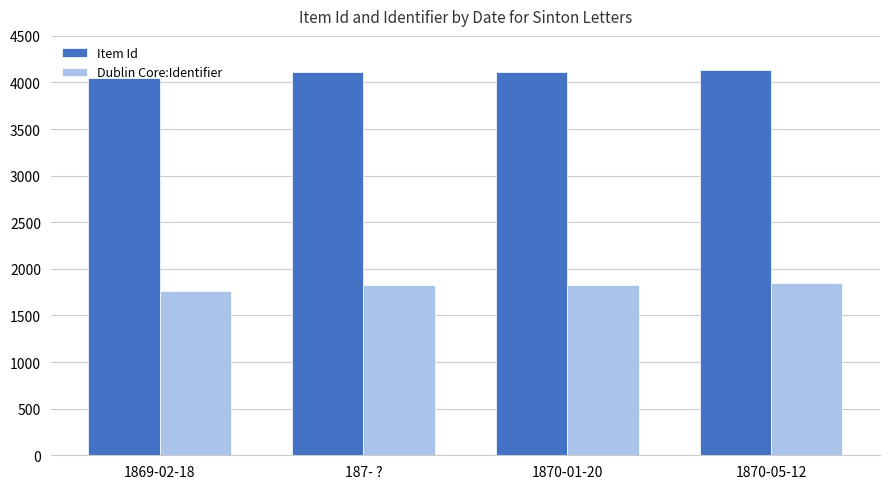

Which category has the lowest value in the Item Id series?

1869-02-18